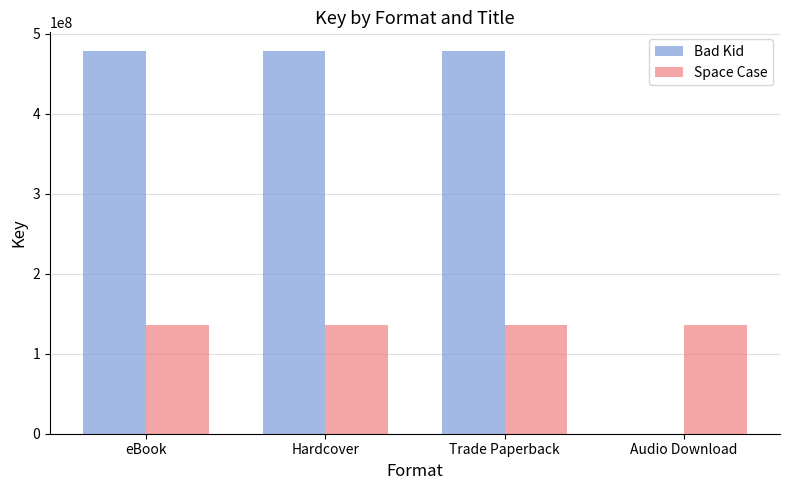

What is the average value of the Space Case series?

136319459